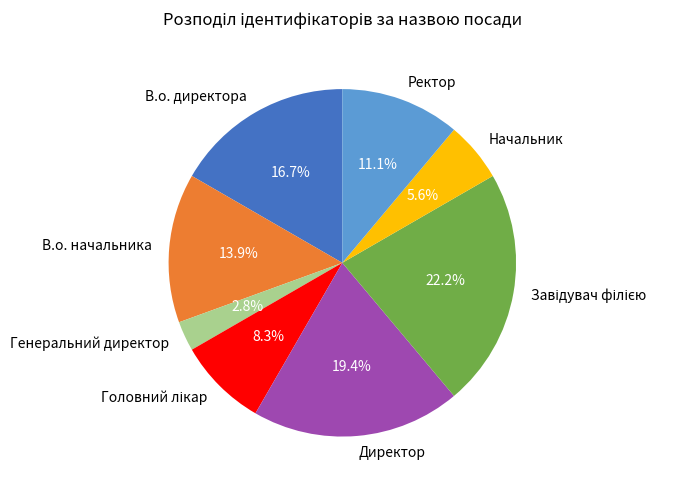

What percentage do В.о. директора and Ректор together represent?

27.8%